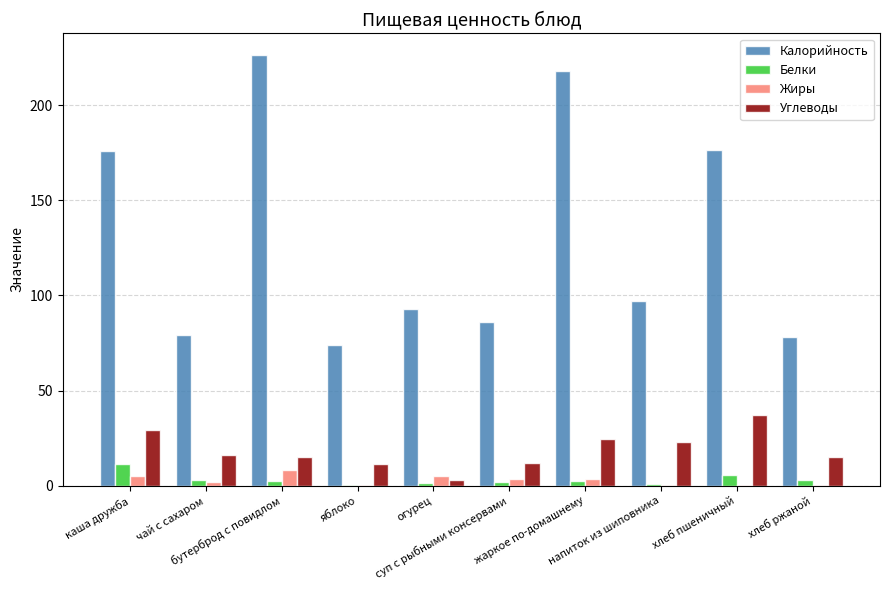

What is the maximum value for Белки?

11.6